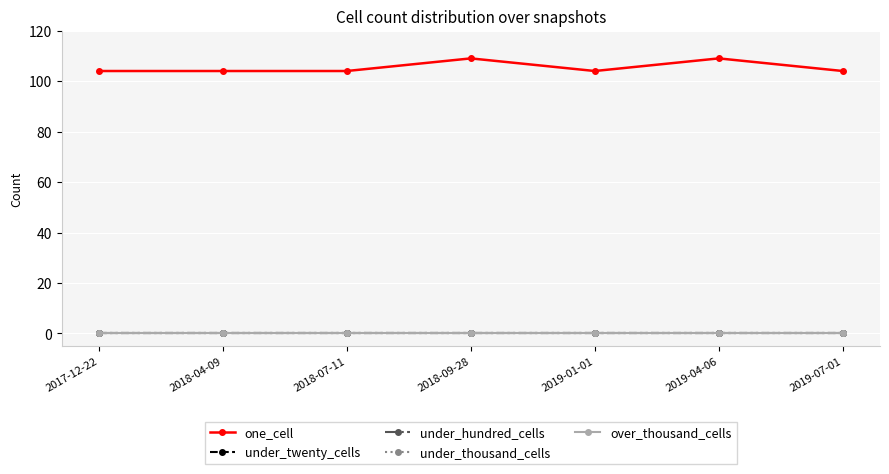

Does the chart have visible grid lines?

Yes